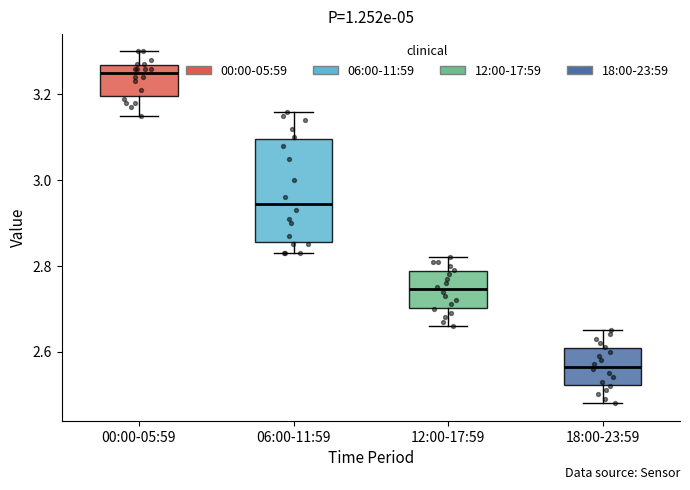

Which box is the tallest, from its lower edge to its upper edge?

06:00-11:59